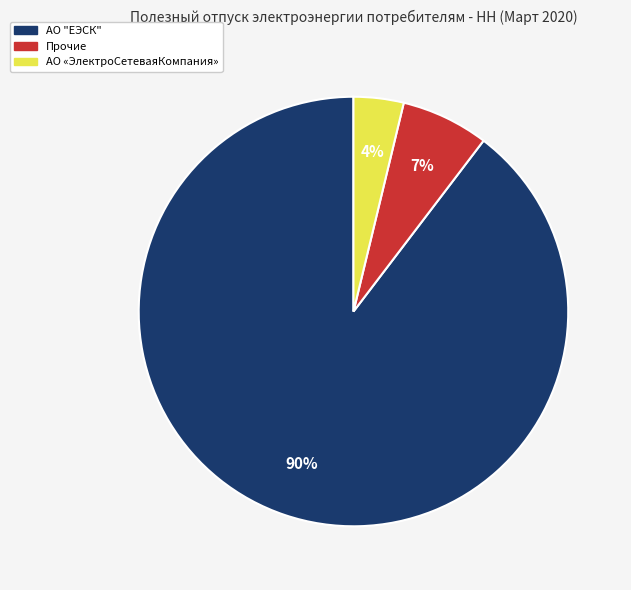

Does any single category account for the majority?

Yes